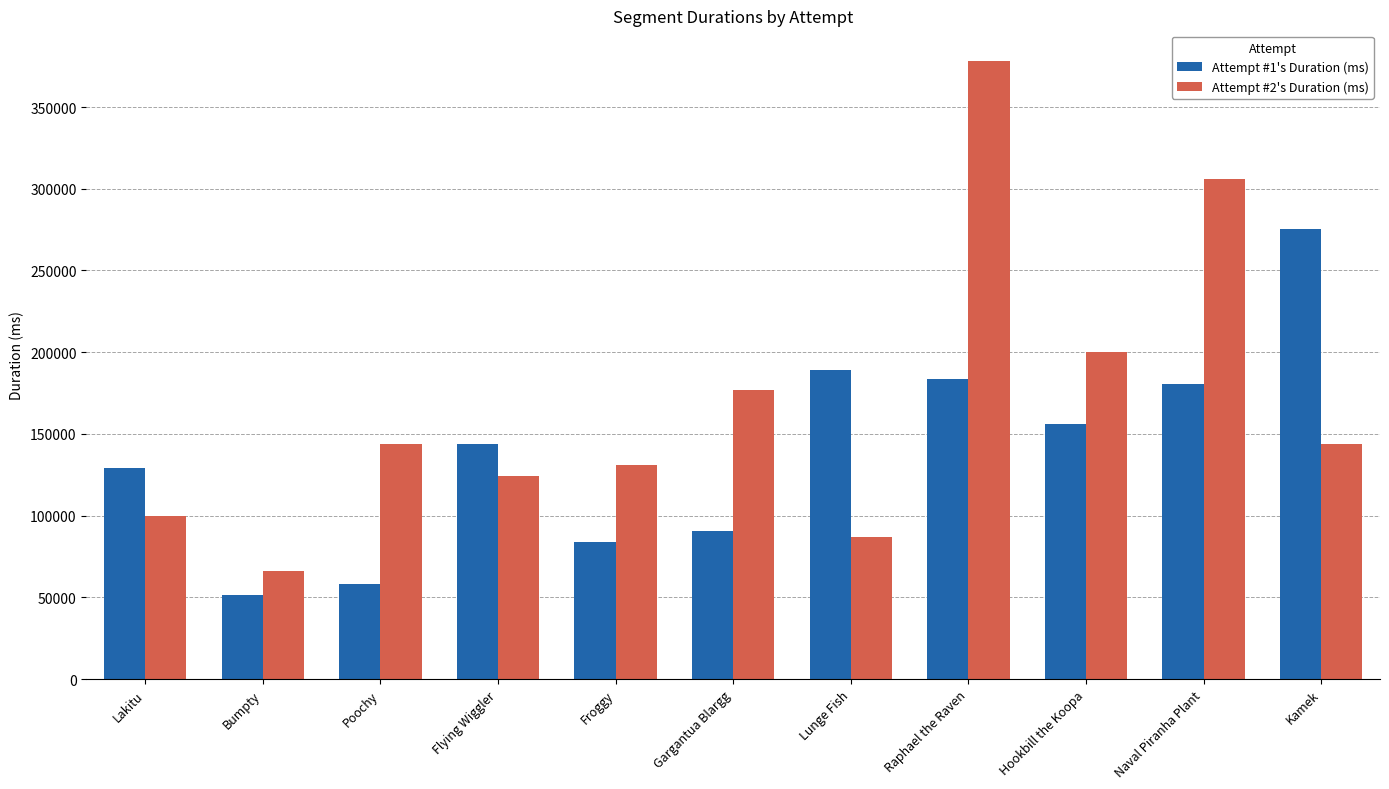

True or false: Attempt #1's Duration (ms) has a value of 114734 at Lunge Fish.

False